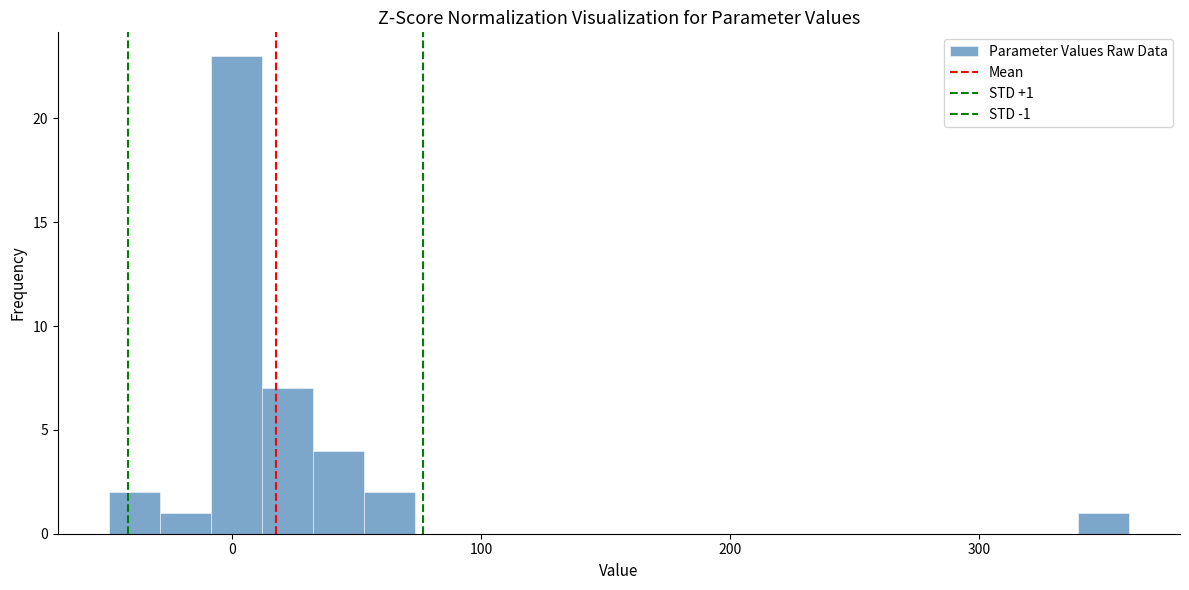

Read against the x-axis, roughly where is the centre of the tallest bar?

0